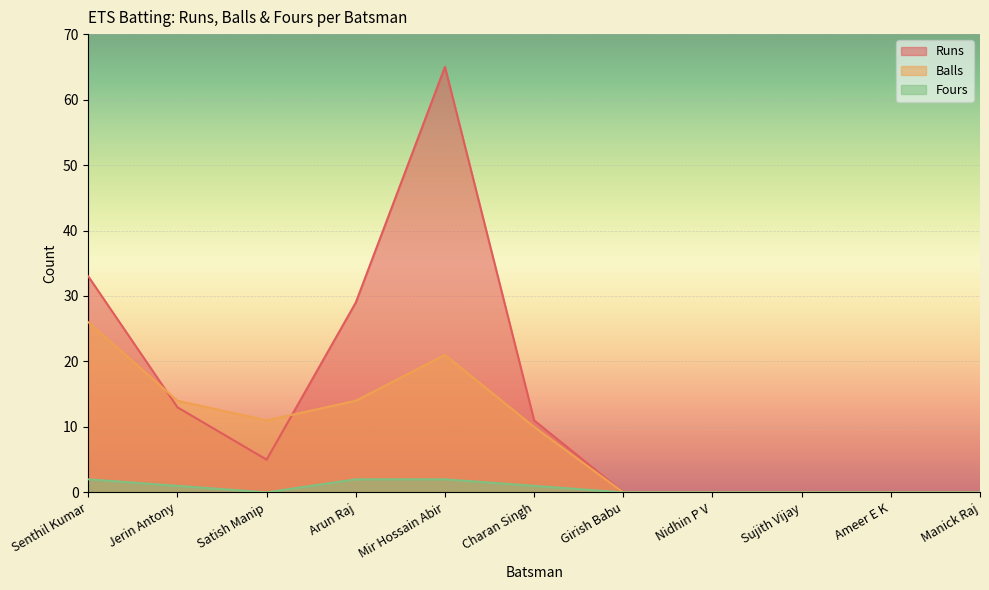

List the series in order of their peak value, lowest first.

Fours, Balls, Runs